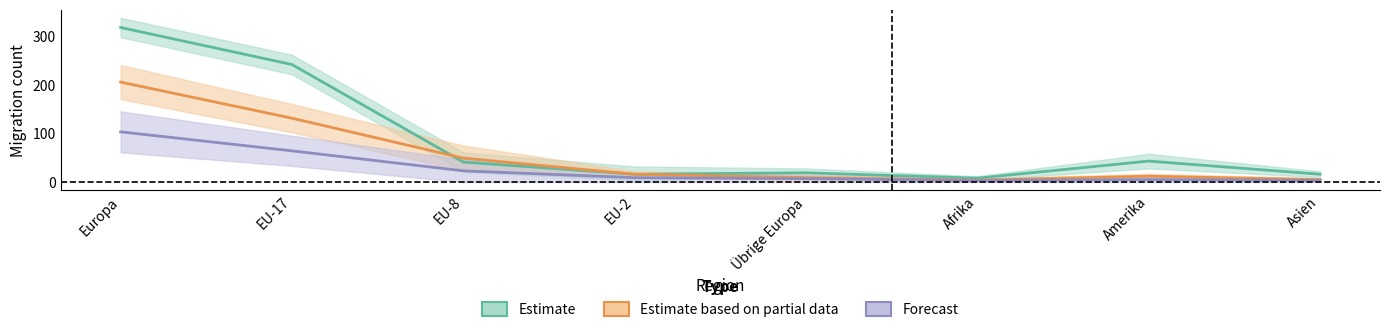

List the labels in order of Effektive Auswanderung value, smallest first.

Afrika, Asien, Amerika, Übrige Europa, EU-2, EU-8, EU-17, Europa